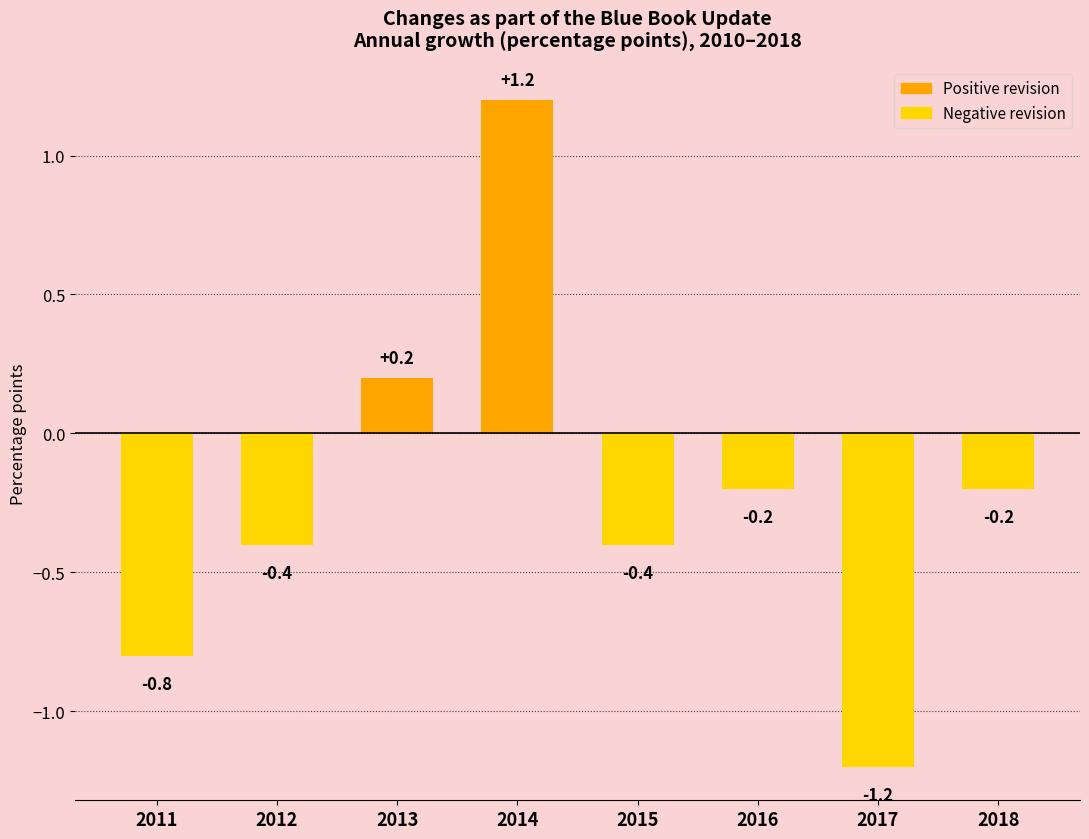

How many values are above zero?

2